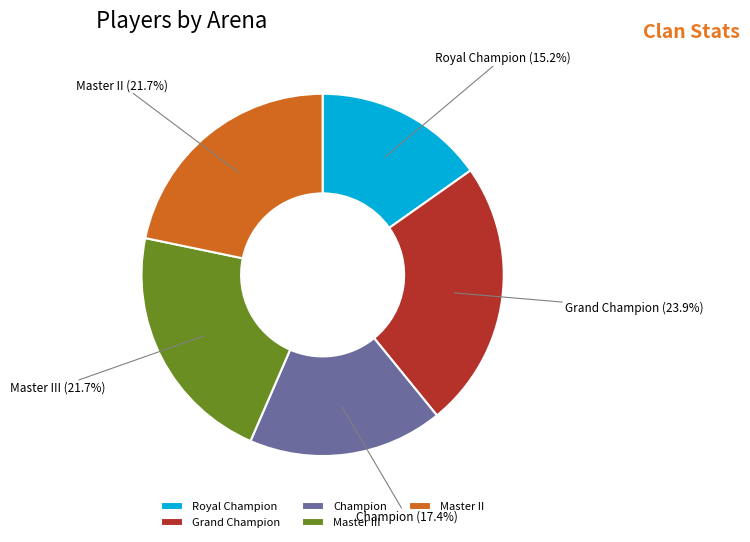

Which category has the smallest portion of the pie?

Royal Champion